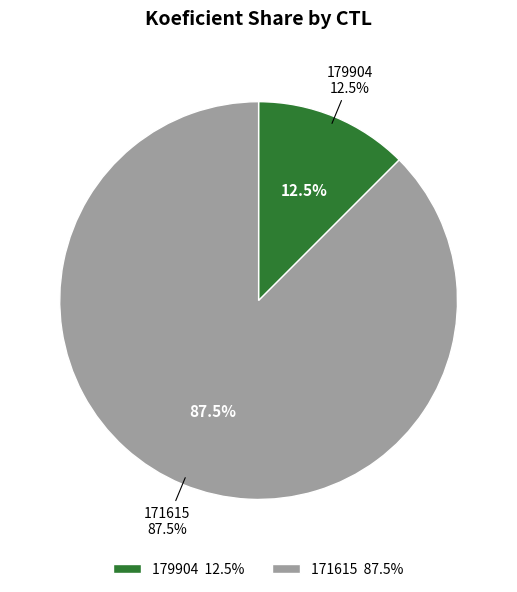

What percentage is the 179904 slice, to the nearest percent?

12%